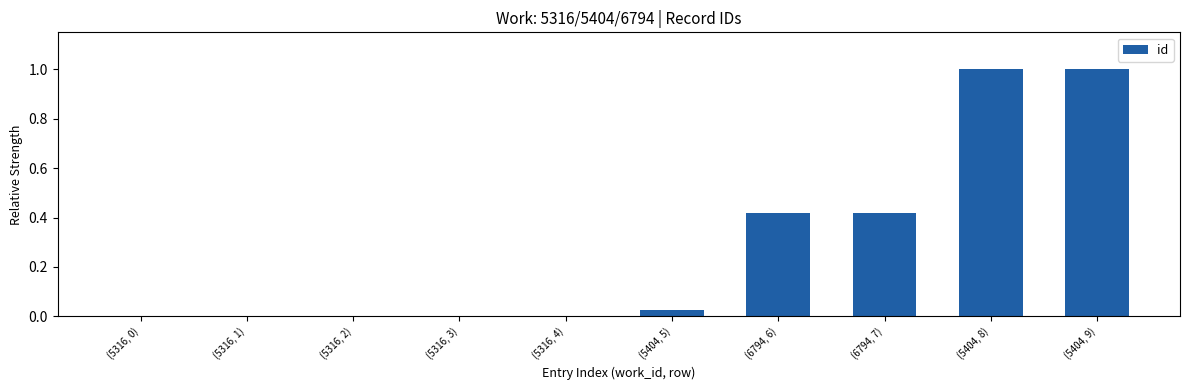

The chart shows a value of 1.0 at (5404, 8). True or false?

True